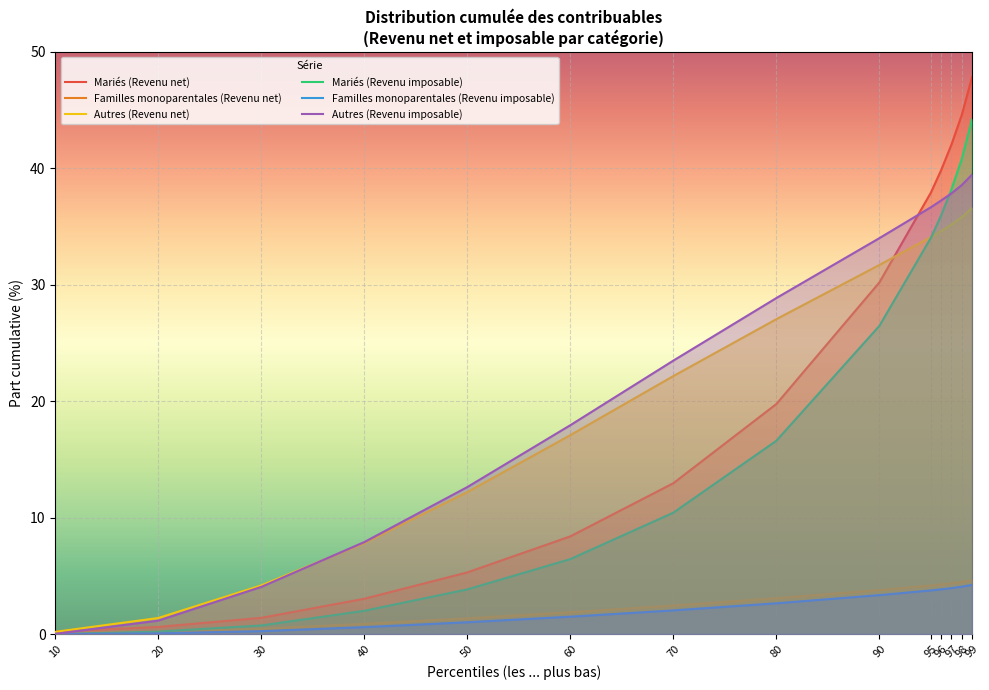

After their last crossing, which series has the higher values: Autres (Revenu imposable) or Autres (Revenu net)?

Autres (Revenu imposable)